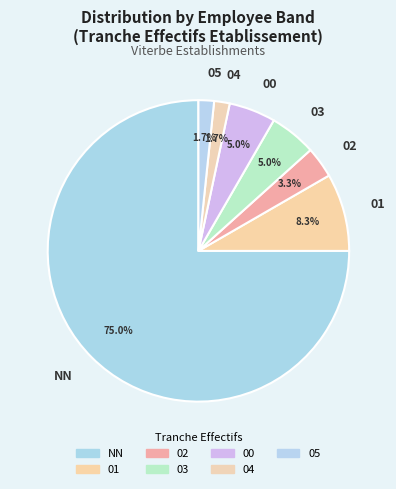

What is the largest slice in the pie chart?

NN